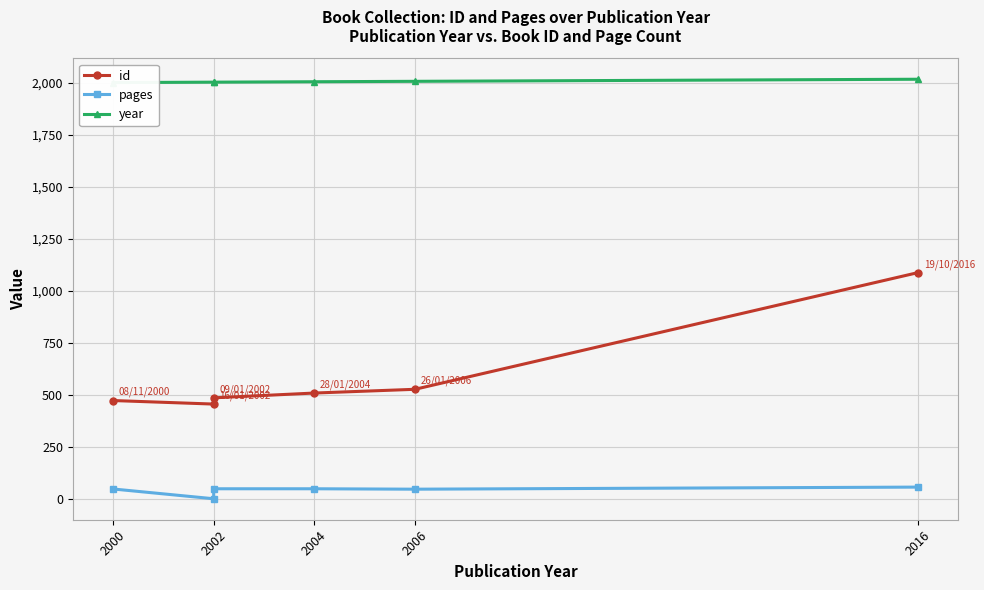

What are all the series names shown in the legend?

id, pages, year